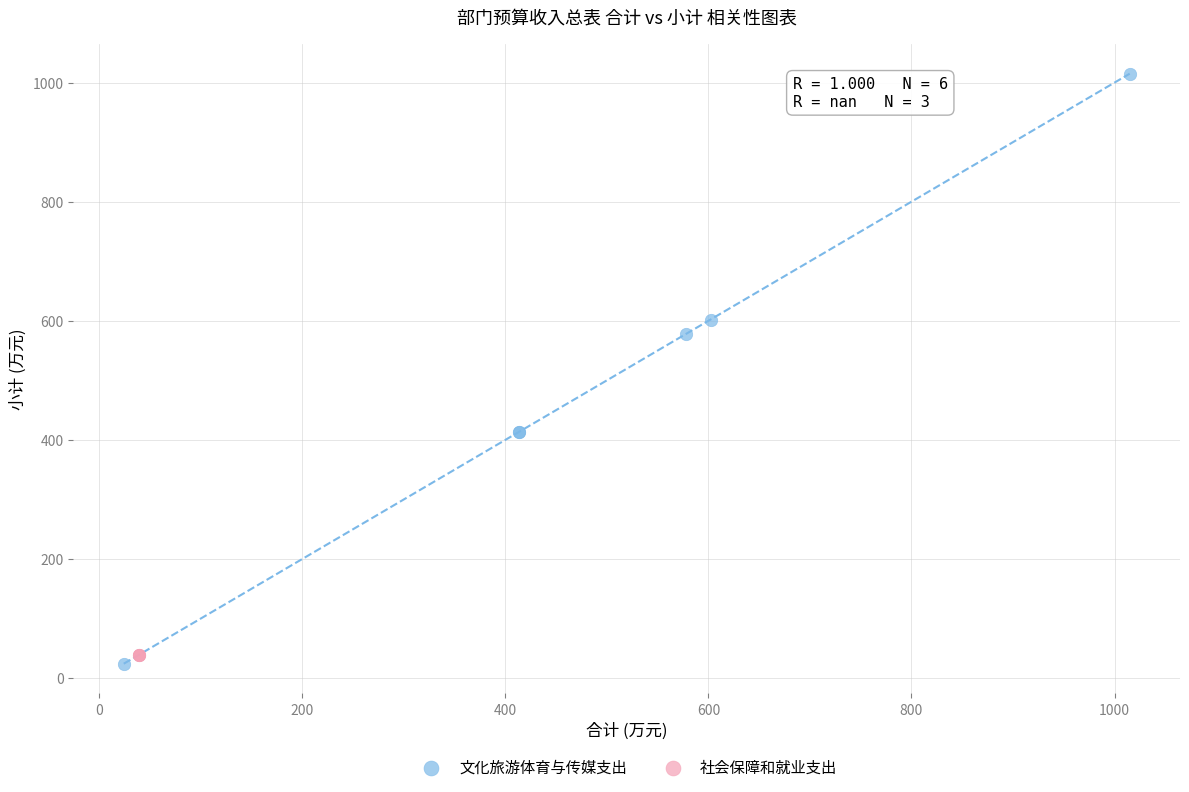

Which series contains the highest Y value?

文化旅游体育与传媒支出